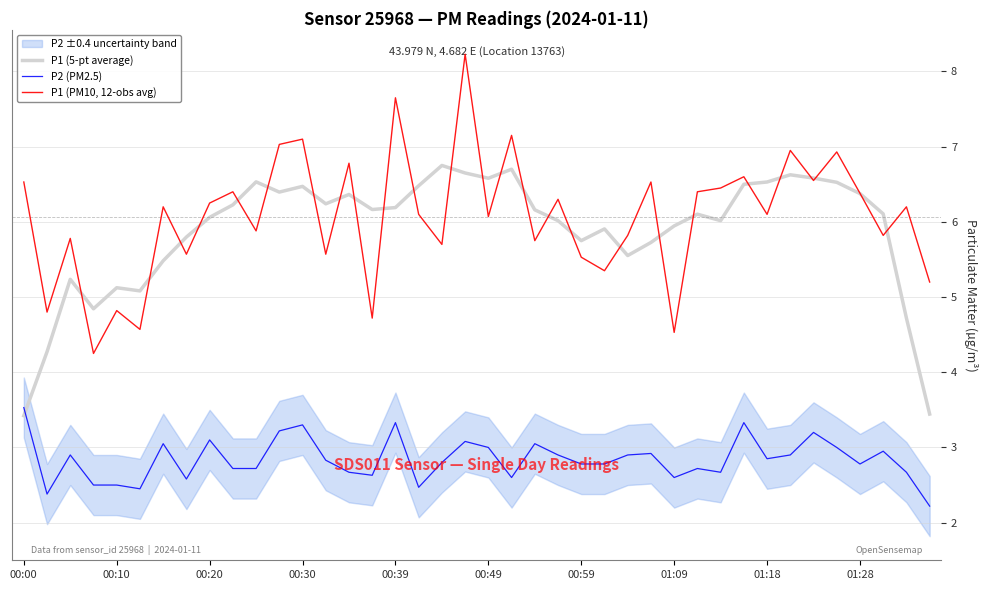

What is the minimum value for P1 (5-pt average)?

3.4